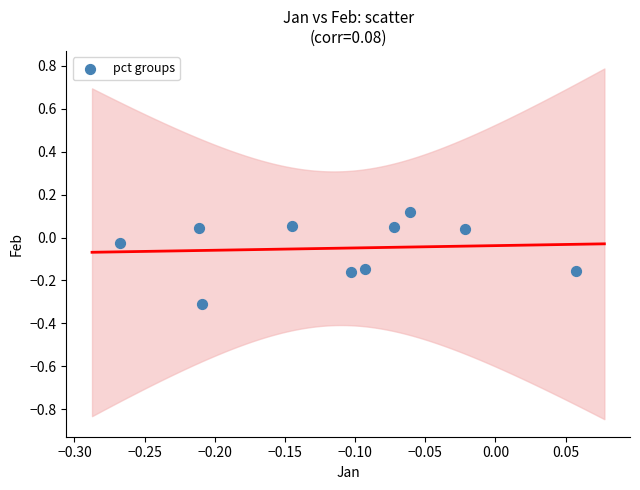

What is the range of X values (max minus min)?

0.3